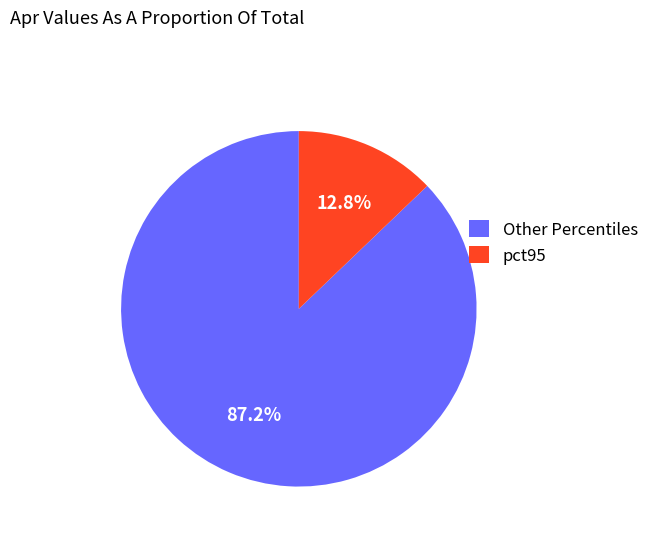

What is the total percentage of pct95 and Other Percentiles?

100.0%